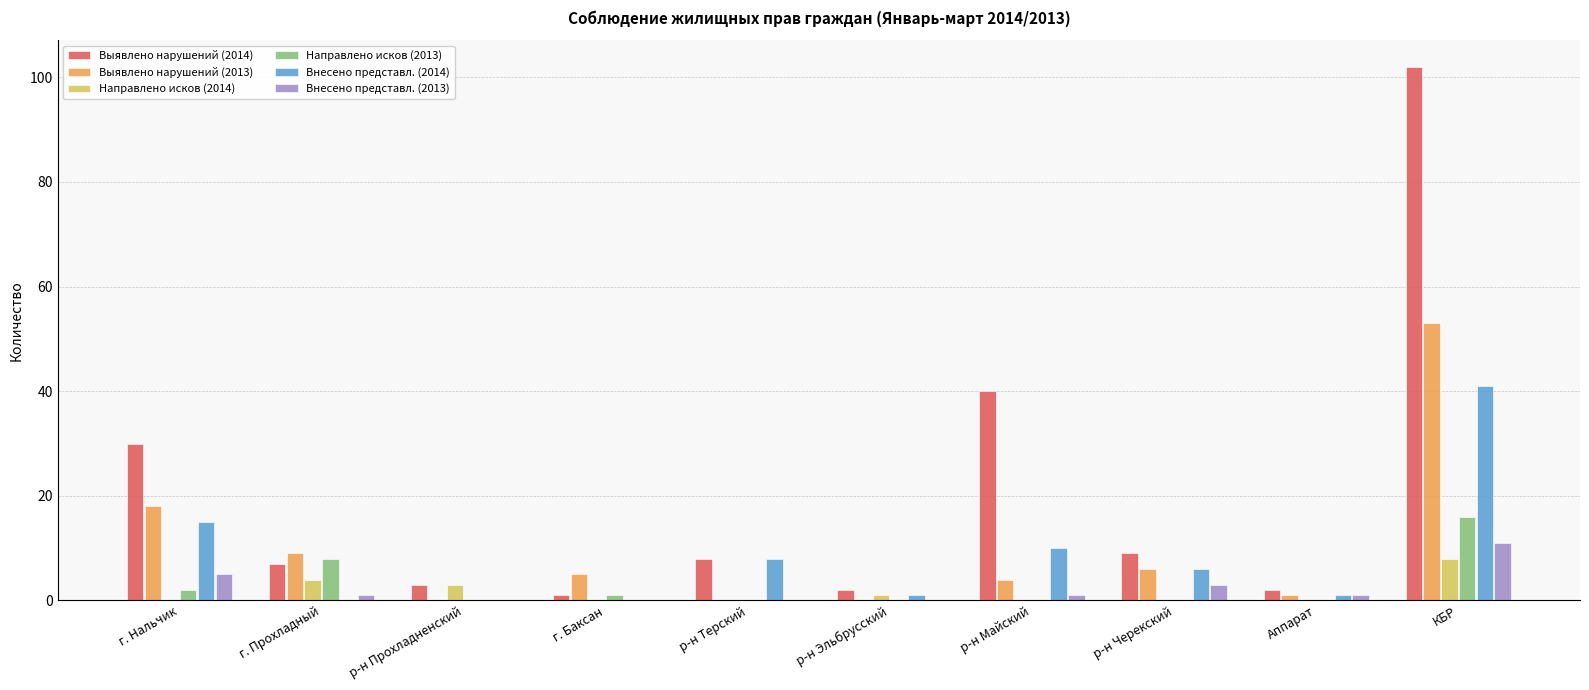

What is the greatest value displayed?

102